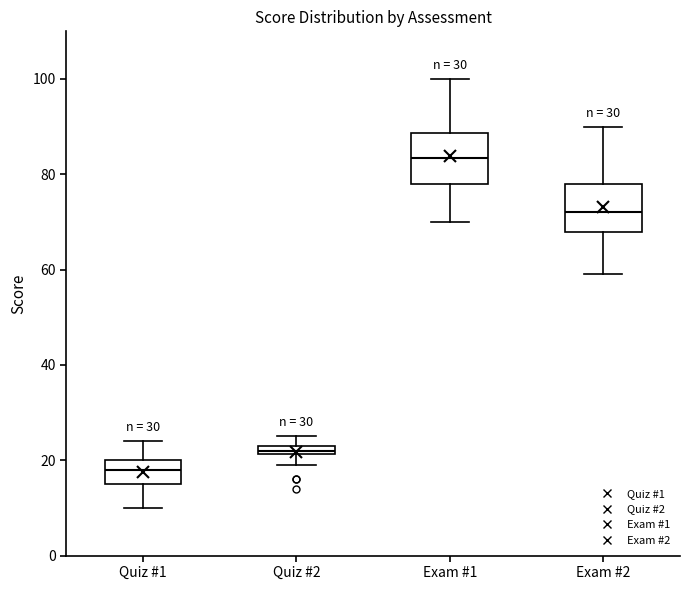

Where does the upper whisker of the box for Exam #2 end on the y-axis? The values are not printed on the chart, so give them approximately, as read against the axis.

90